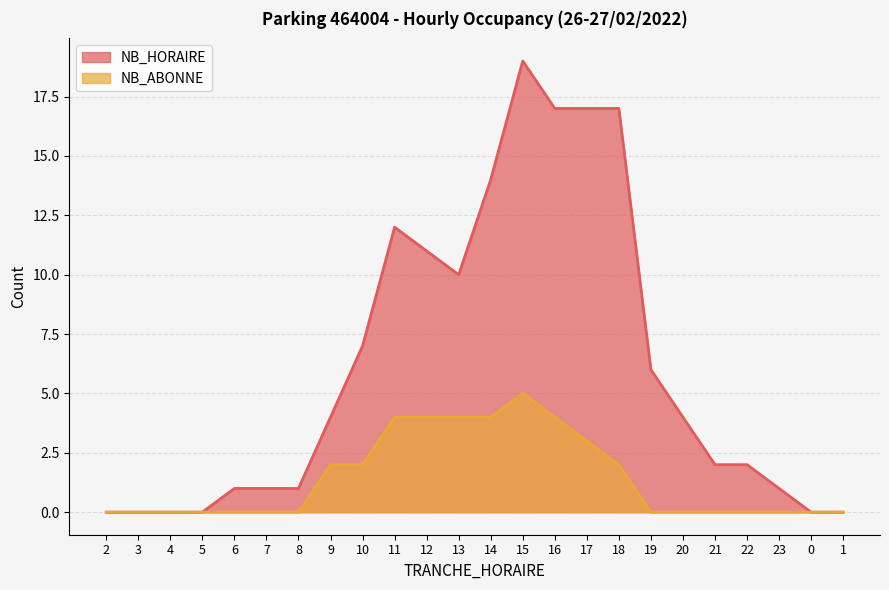

The value of NB_ABONNE at 6 is -3. True or false?

False